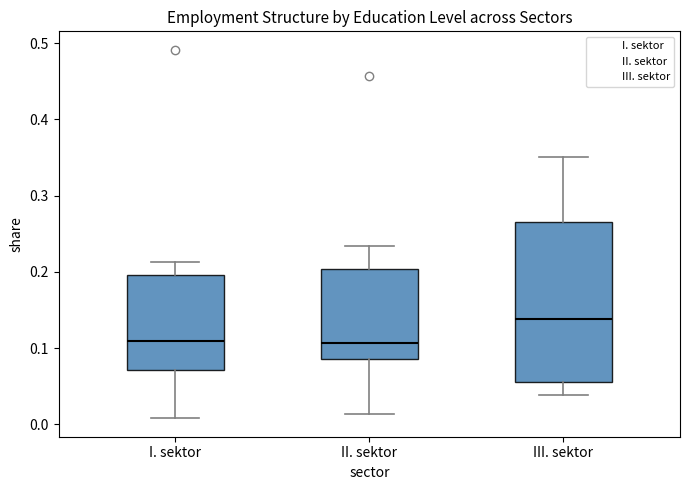

Reading left to right, read every box against the y-axis: the position of its median line, the range the box covers, and the ends of its whiskers. The values are not printed on the chart, so give them approximately, as read against the axis.

I. sektor: median 0.11, box 0.07 to 0.20, whiskers 0.01 to 0.21
II. sektor: median 0.11, box 0.09 to 0.20, whiskers 0.01 to 0.23
III. sektor: median 0.14, box 0.06 to 0.26, whiskers 0.04 to 0.35